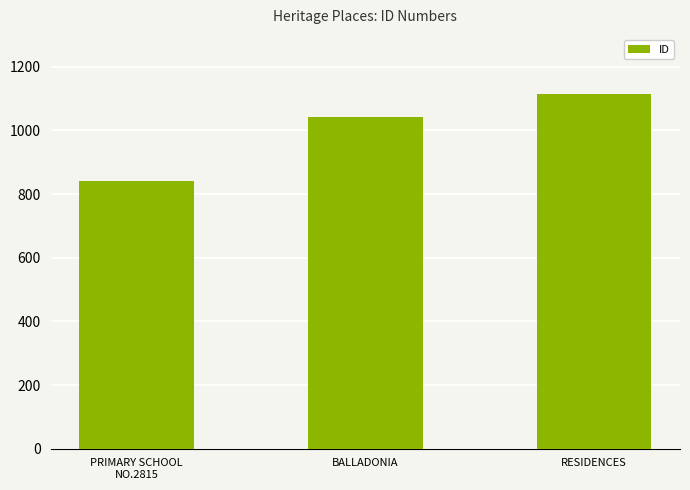

What is the label of the 3rd bar from the left?

RESIDENCES